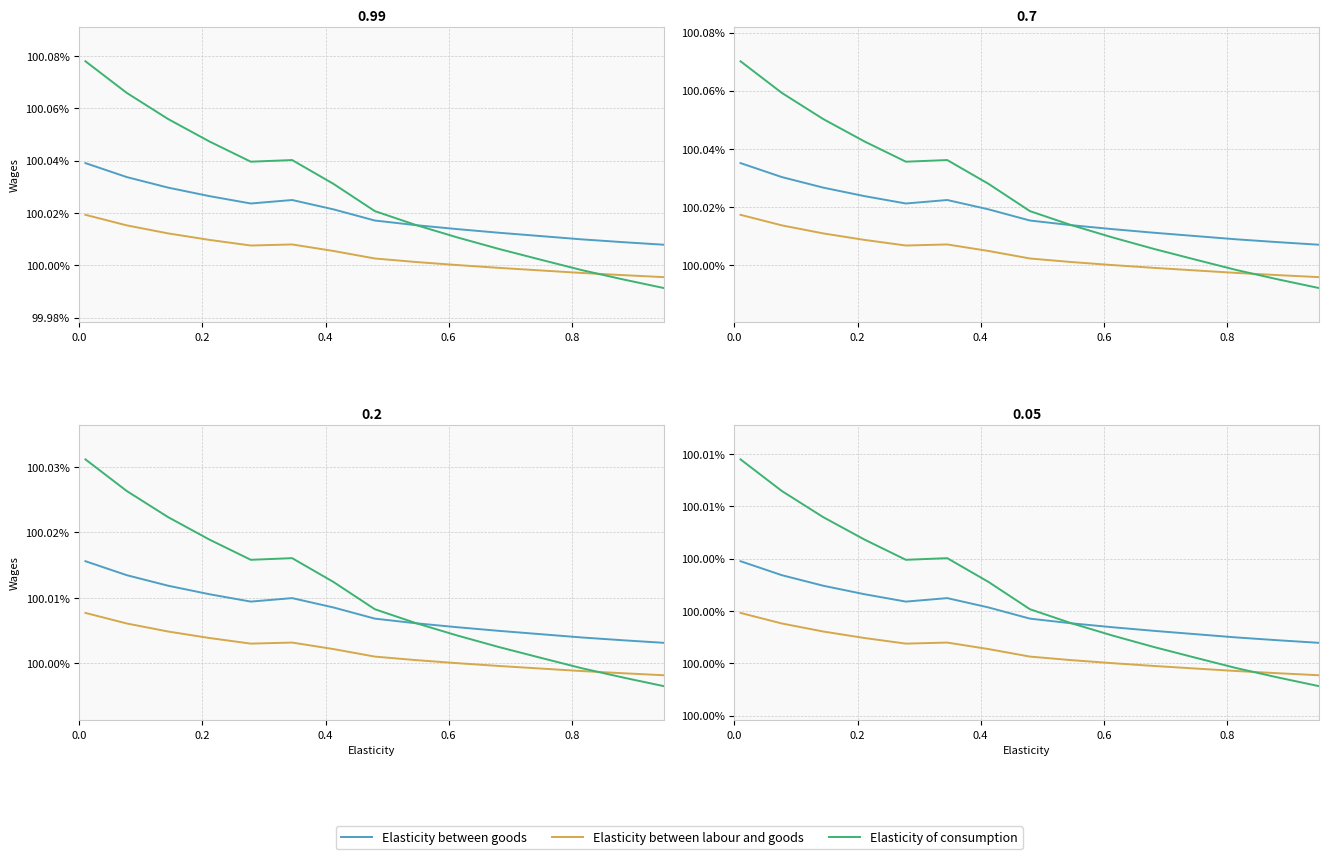

Reading left to right, what are all the values shown in this chart?

Elasticity between goods: 100.0	100.0	100.0	100.0	100.0	100.0	100.0	100.0	100.0	100.0	100.0	100.0	100.0	100.0	100.0
Elasticity between labour and goods: 100.0	100.0	100.0	100.0	100.0	100.0	100.0	100.0	100.0	100.0	100.0	100.0	100.0	100.0	100.0
Elasticity of consumption: 100.0	100.0	100.0	100.0	100.0	100.0	100.0	100.0	100.0	100.0	100.0	100.0	100.0	100.0	100.0